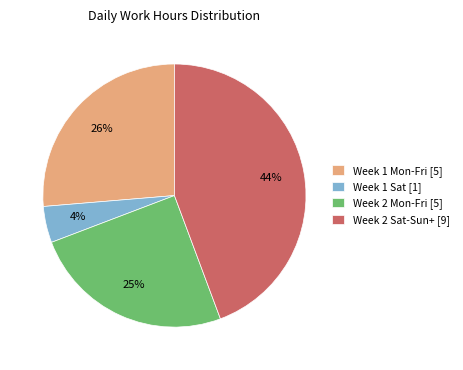

Count the number of slices in the pie.

4